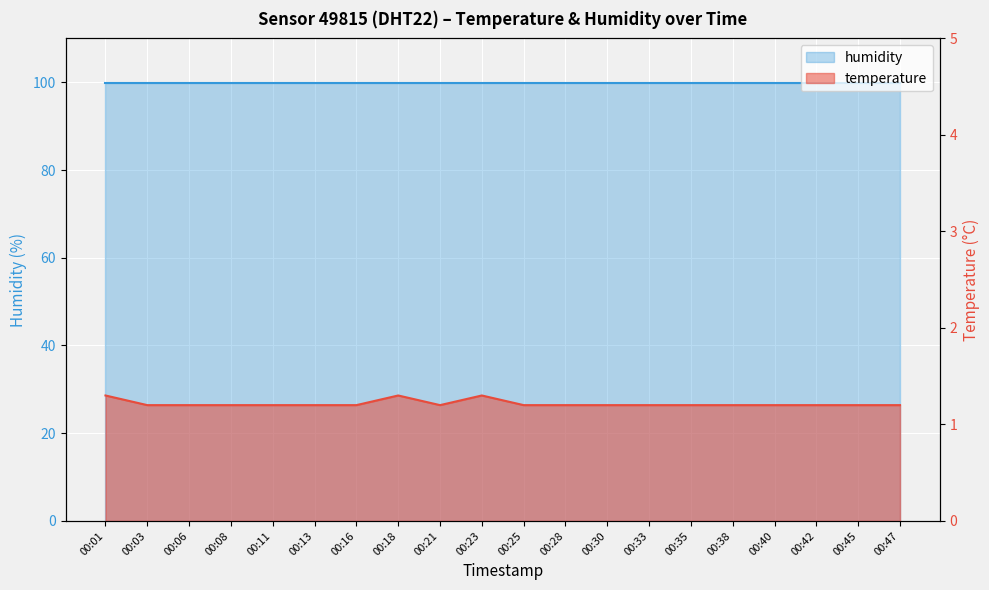

What is the difference between the maximum and minimum values?

0.1